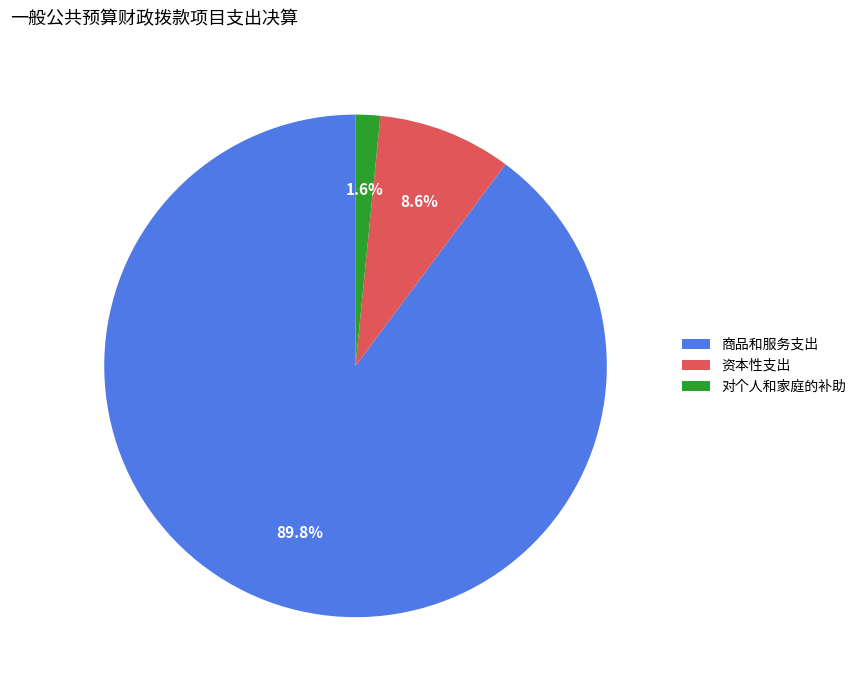

Is there any slice that represents more than half of the pie?

Yes